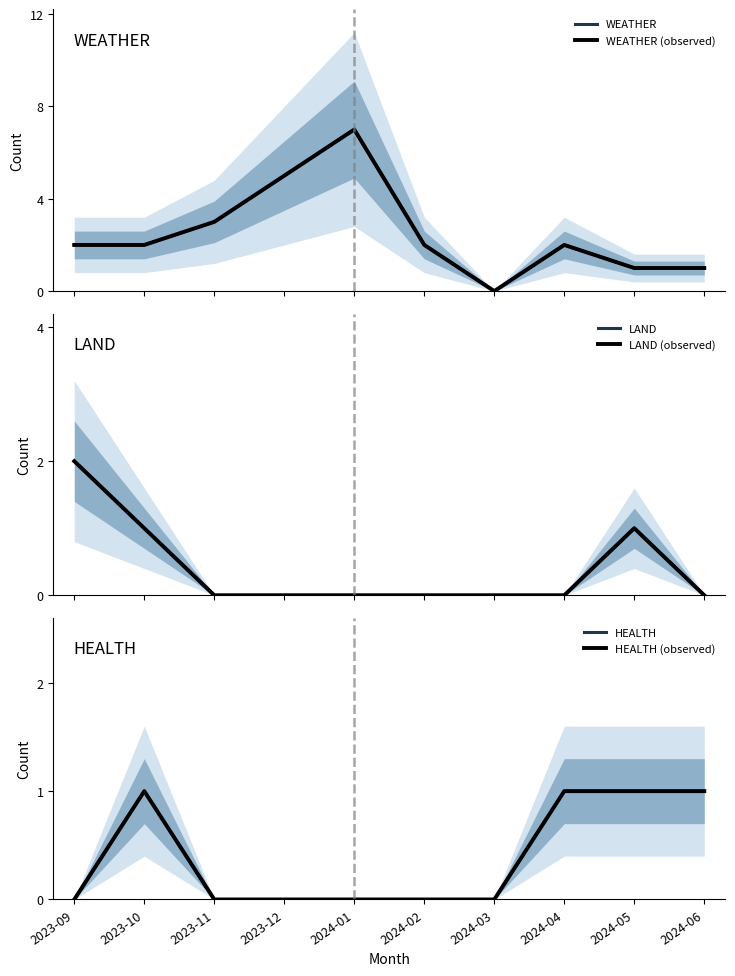

What is the total value across all series at 2023-09?

8